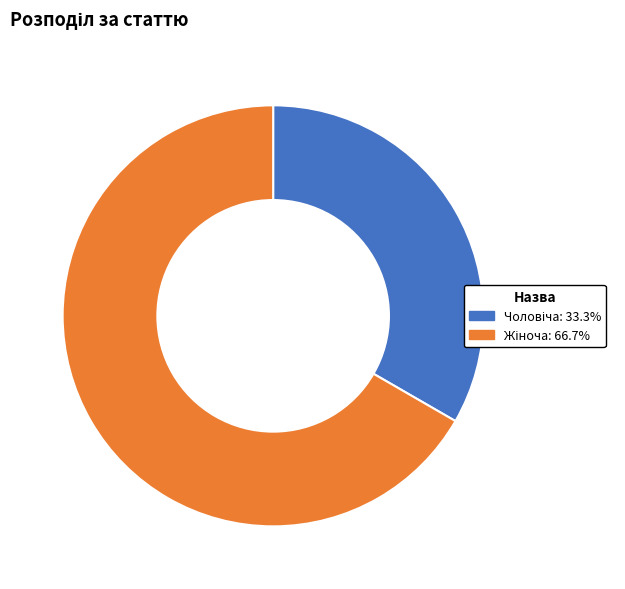

Is there a majority slice in this chart?

Yes